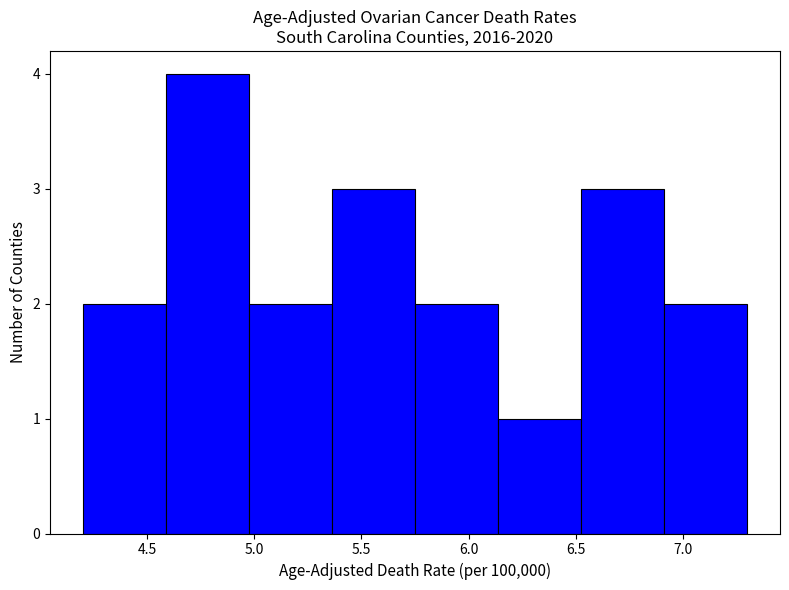

How tall is the bar that spans 4.60 to 5.00 on the x-axis? Neither the bar edges nor the heights are printed on the chart, so give them approximately, as read against the axes.

4